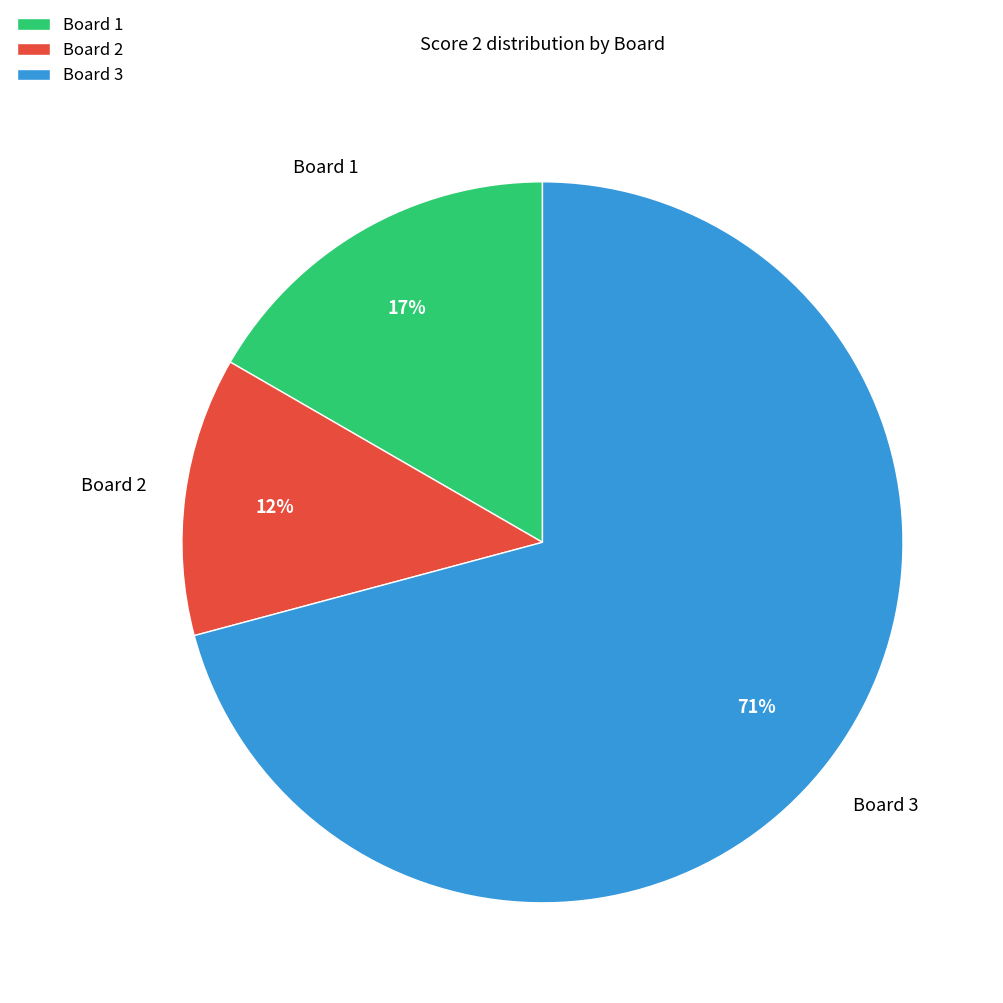

Combined, do Board 2 and Board 1 account for over 50%?

No